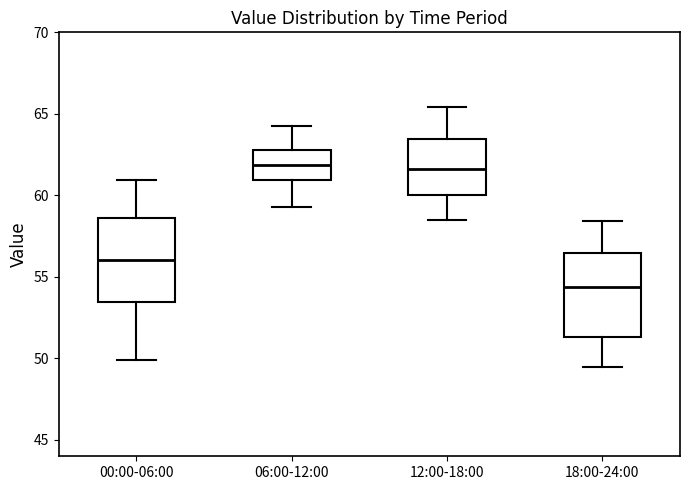

Reading left to right, read every box against the y-axis: the position of its median line, the range the box covers, and the ends of its whiskers. The values are not printed on the chart, so give them approximately, as read against the axis.

00:00-06:00: median 56.0, box 53.5 to 58.5, whiskers 50.0 to 61.0
06:00-12:00: median 62.0, box 61.0 to 63.0, whiskers 59.5 to 64.5
12:00-18:00: median 61.5, box 60.0 to 63.5, whiskers 58.5 to 65.5
18:00-24:00: median 54.5, box 51.5 to 56.5, whiskers 49.5 to 58.5